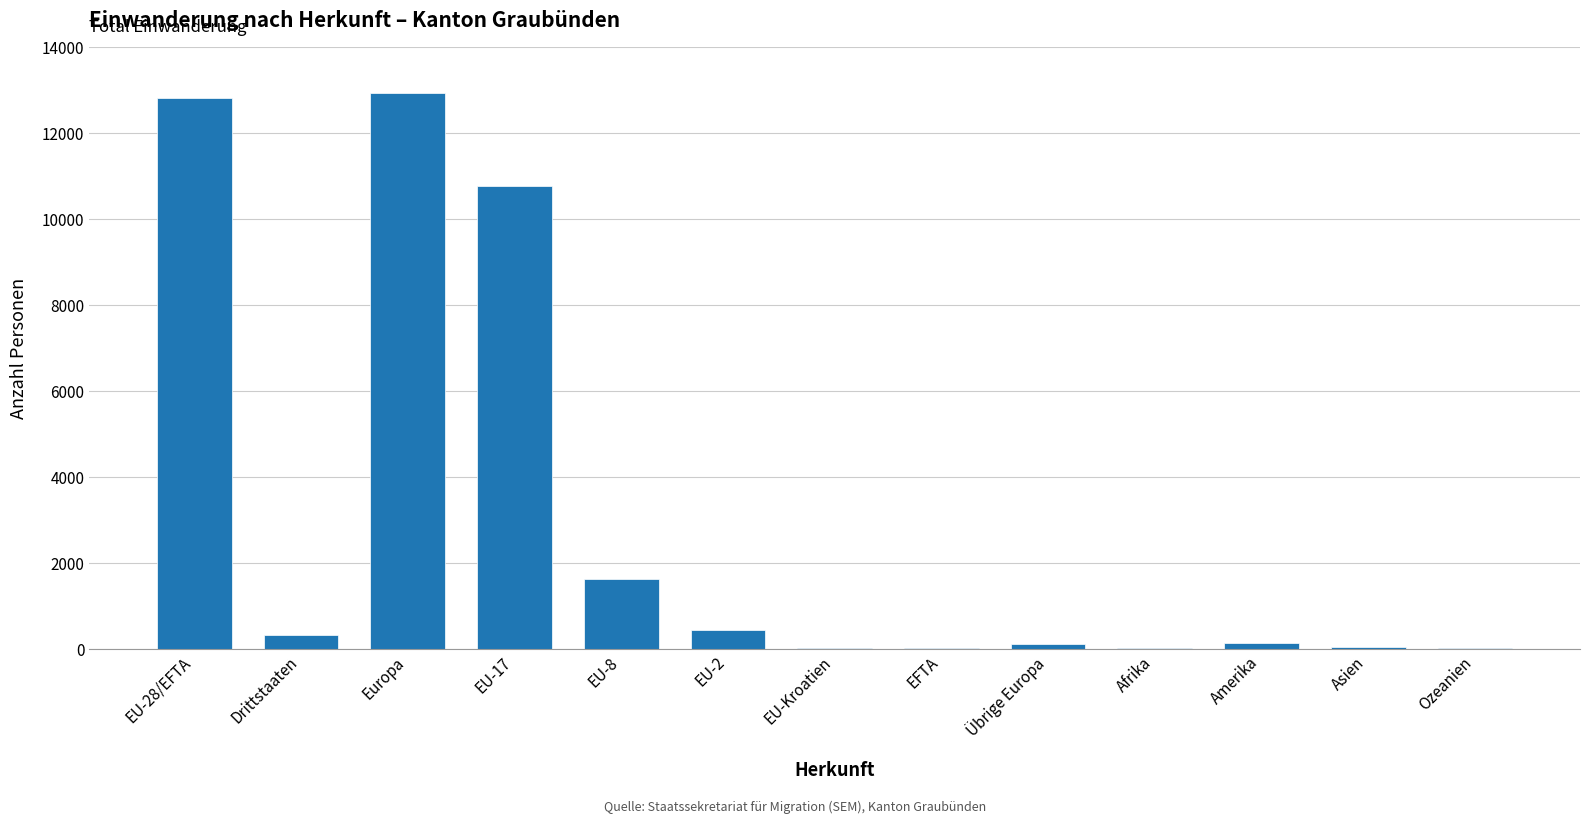

At which label is the value closest to 6461?

EU-17